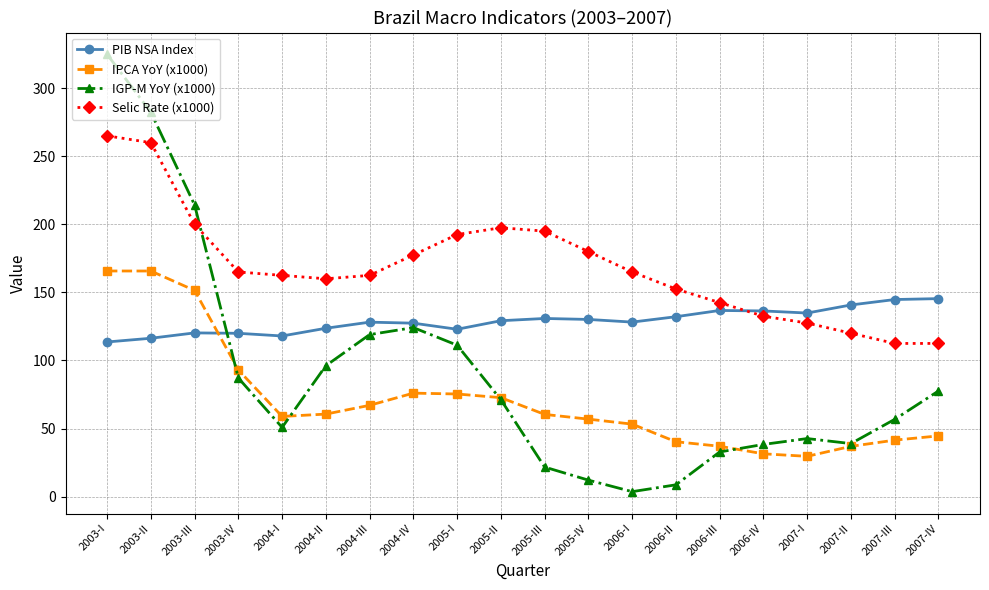

List the series in order of their overall mean, highest first.

Selic Rate (x1000), PIB NSA Index, IGP-M YoY (x1000), IPCA YoY (x1000)